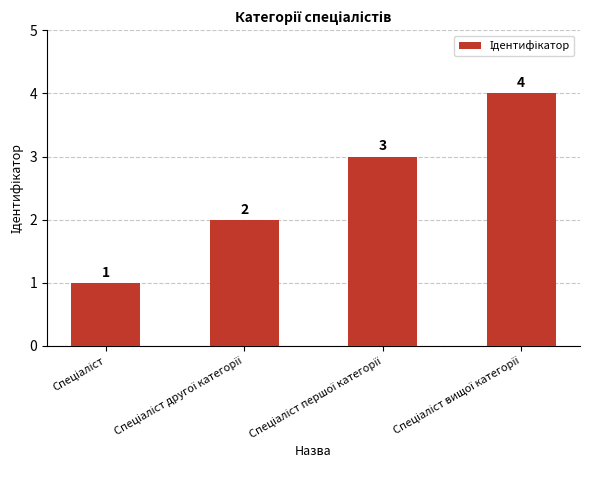

What is the difference between the maximum and second lowest values?

2